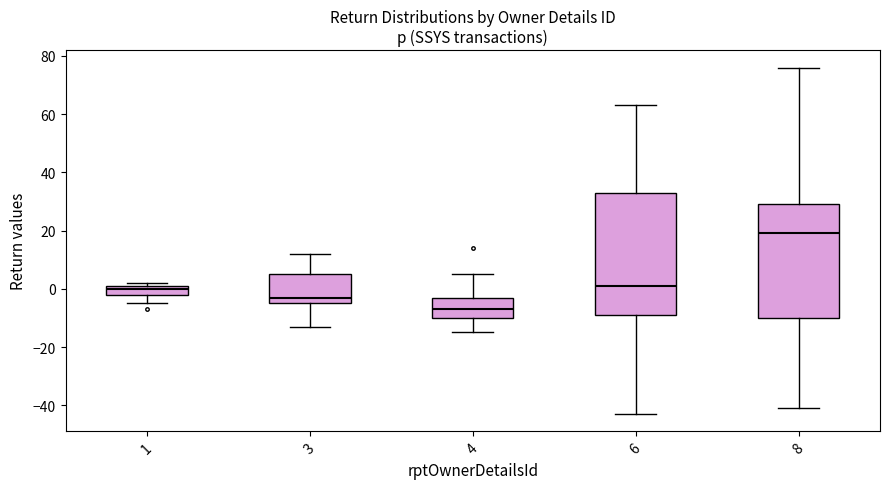

Reading left to right, read every box against the y-axis: the position of its median line, the range the box covers, and the ends of its whiskers. The values are not printed on the chart, so give them approximately, as read against the axis.

1: median 0, box -2 to 2, whiskers -4 to 2 (just above the box's upper edge)
3: median -2, box -4 to 6, whiskers -12 to 12
4: median -6, box -10 to -2, whiskers -14 to 6
6: median 2, box -8 to 34, whiskers -42 to 64
8: median 20, box -10 to 30, whiskers -40 to 76